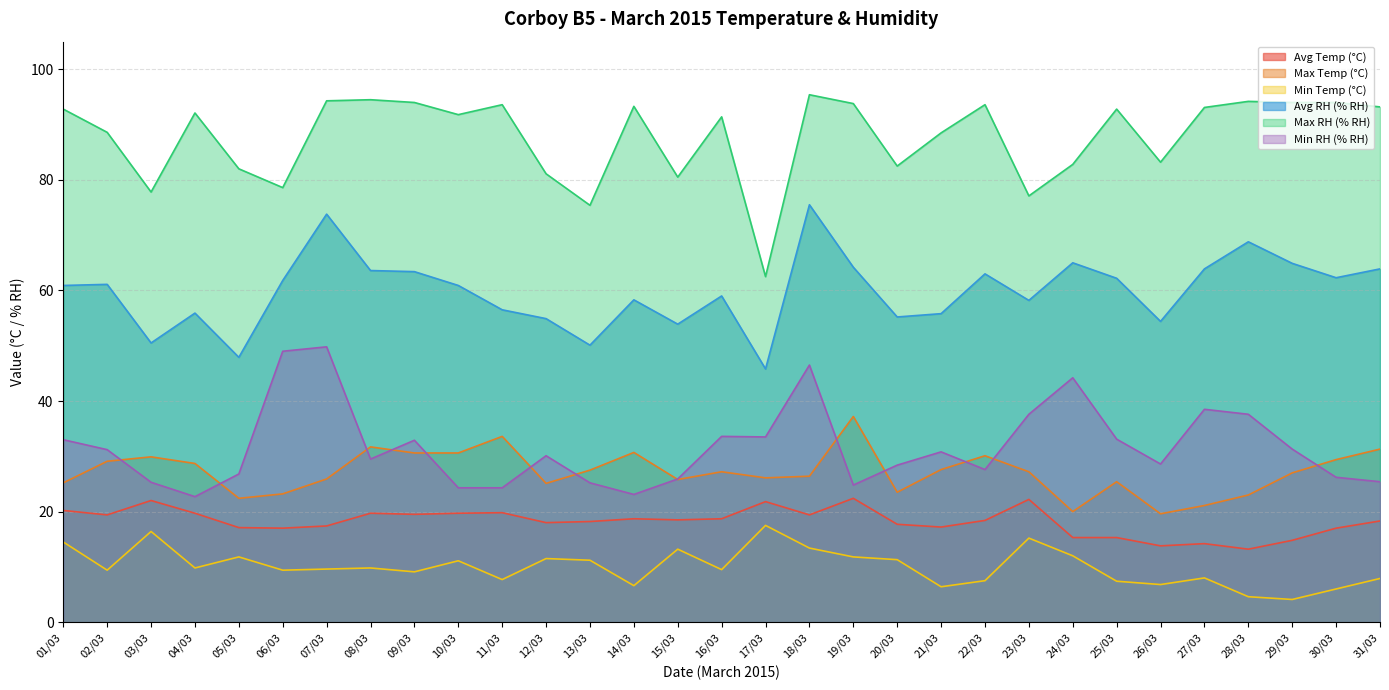

Which series has the largest total across all categories?

Max RH (% RH)